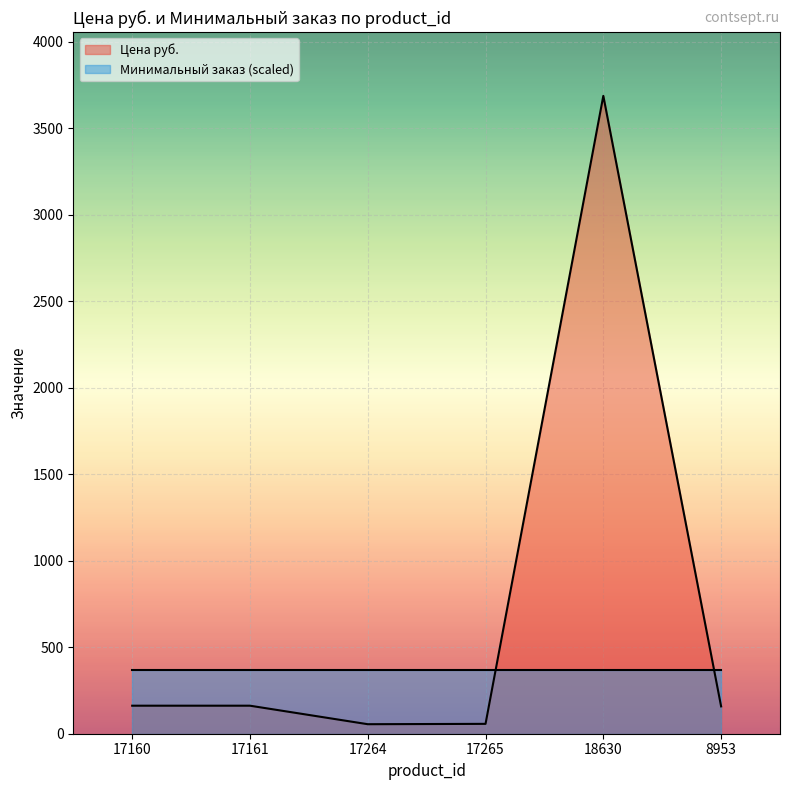

The value at 18630 is 3687. True or false?

True